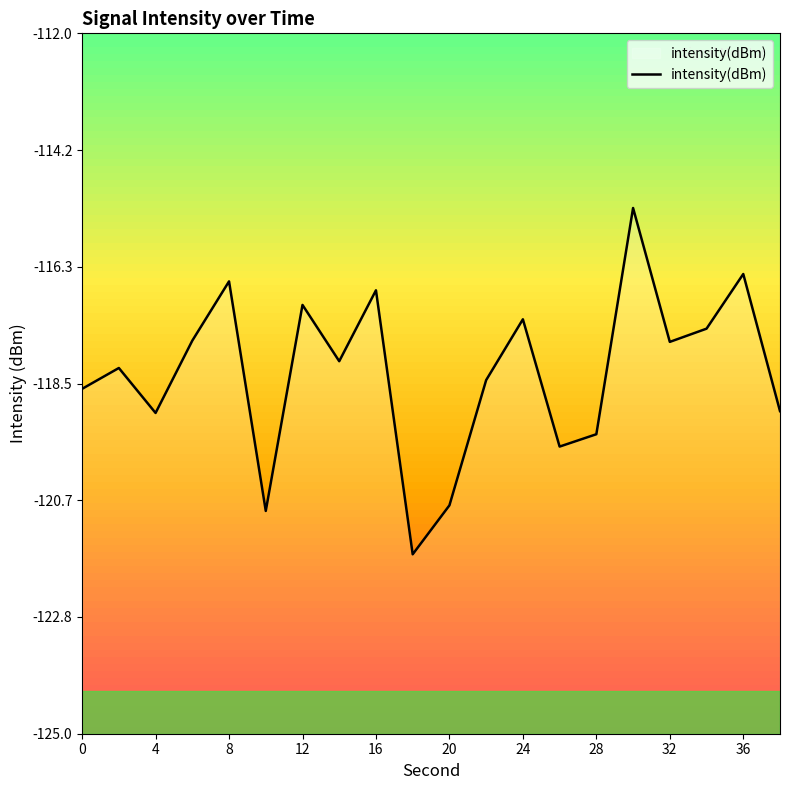

What is the average value?

-118.3